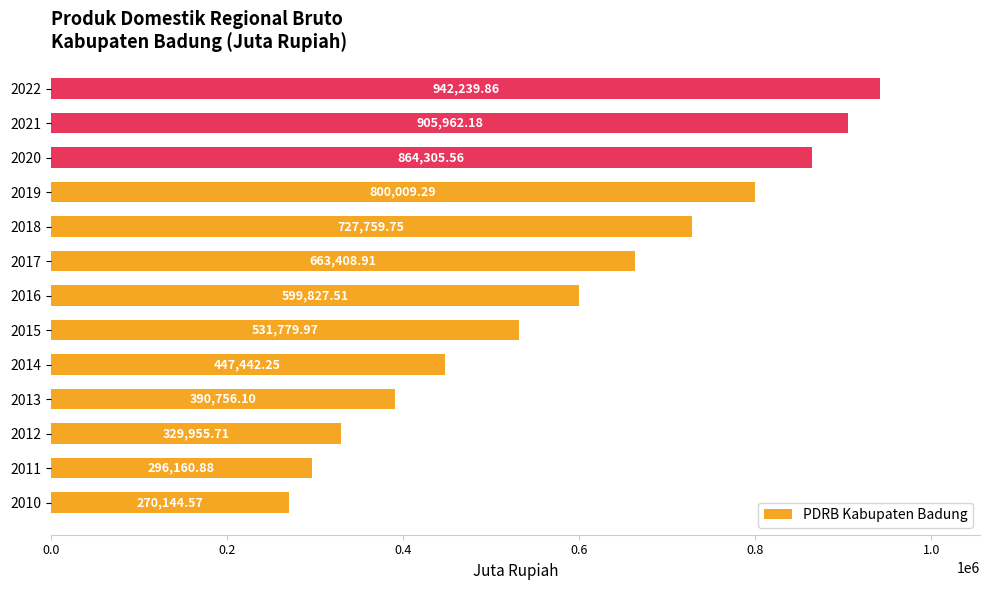

What is the difference between the second highest and minimum values?

635817.6